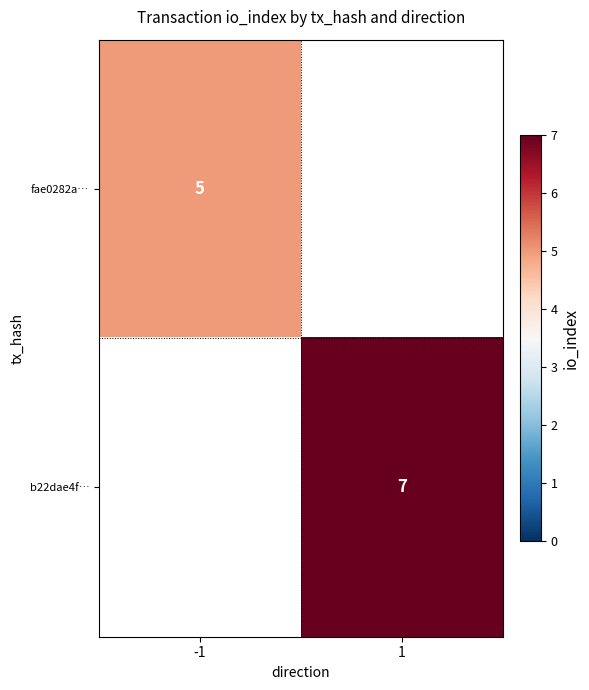

Between -1 and 1, which is larger?

1